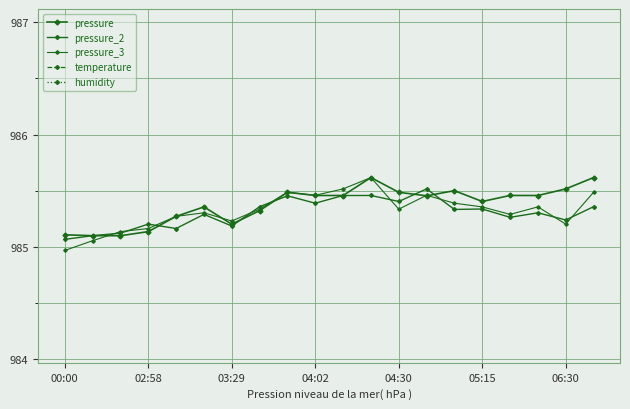

What is the minimum value shown in the chart?

985.0